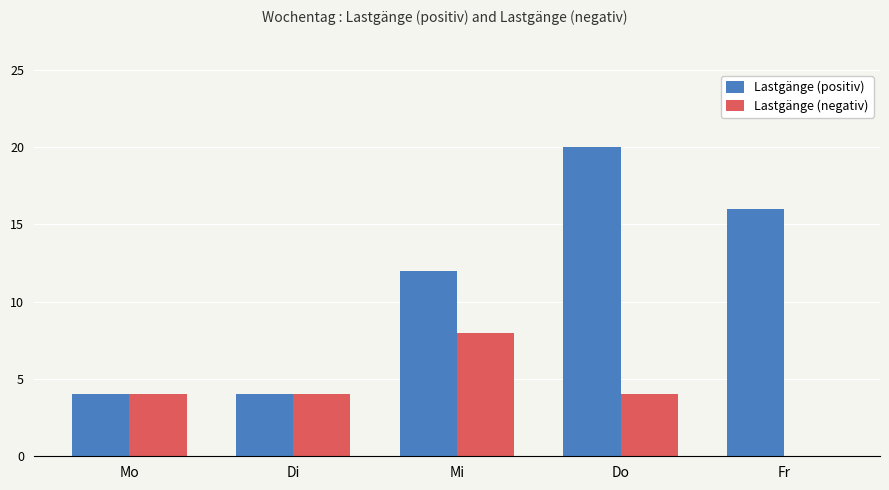

Reading right to left, what are all the values shown in this chart?

Lastgänge (positiv): Fr=16	Do=20	Mi=12	Di=4	Mo=4
Lastgänge (negativ): Fr=0	Do=4	Mi=8	Di=4	Mo=4